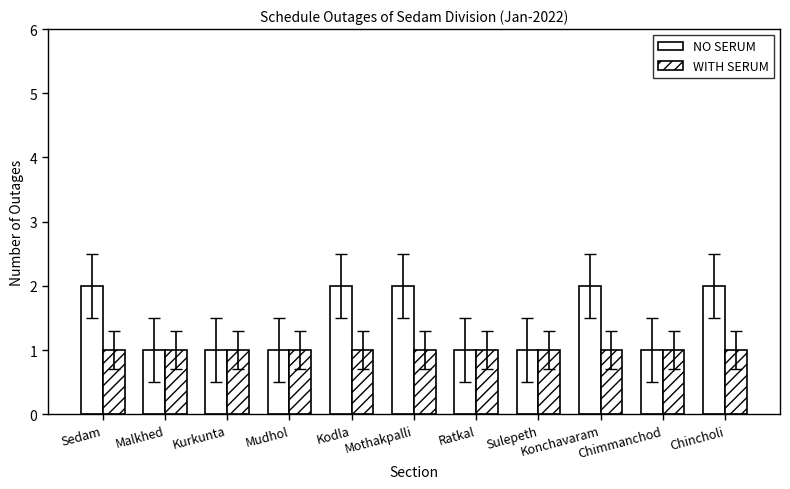

At Chimmanchod, list the series in order from smallest to largest.

NO SERUM, WITH SERUM